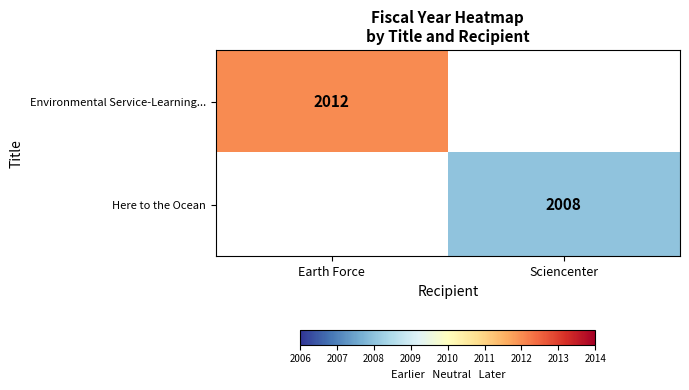

True or false: Here to the Ocean has a value of 2008 at Sciencenter.

True